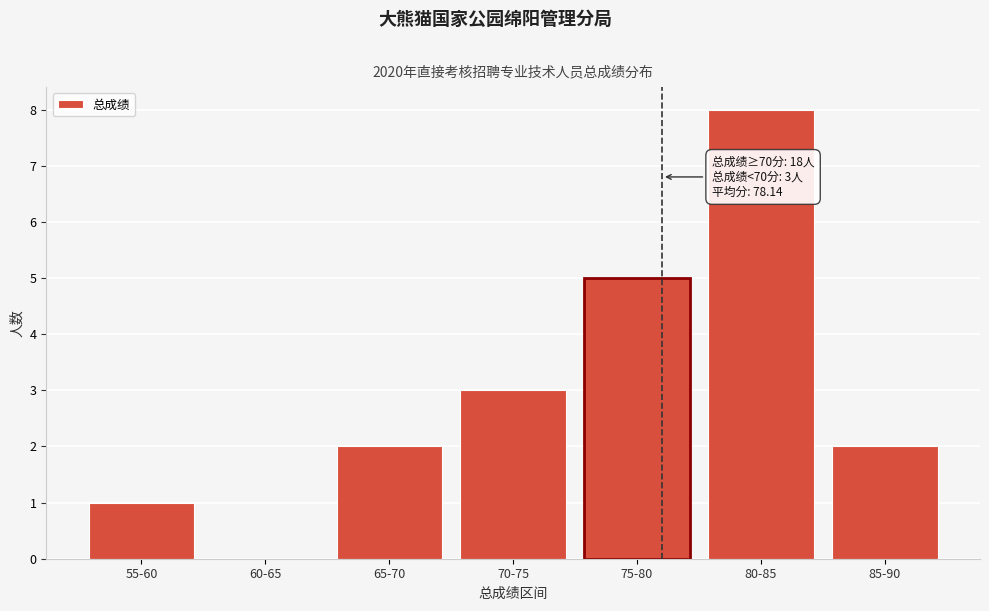

What is the sum of the values at 65-70 and 55-60?

3